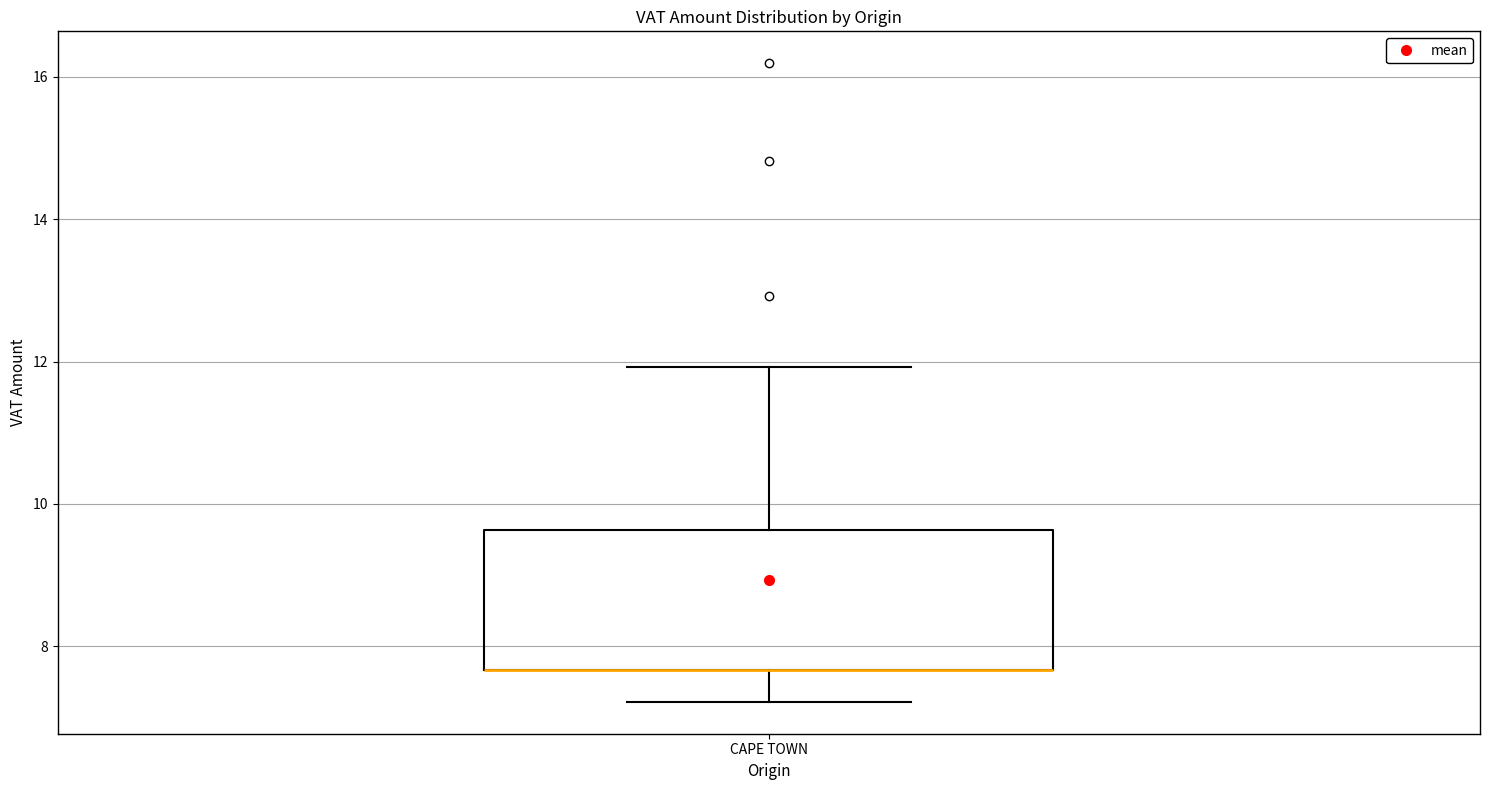

Transcribe this box plot: give where the median line is, the range the box spans, and where the two whiskers end, as read against the y-axis. The values are not printed on the chart, so give them approximately, as read against the axis.

median 7.6 (drawn on the box's lower edge), box 7.6 to 9.6, whiskers 7.2 to 12.0